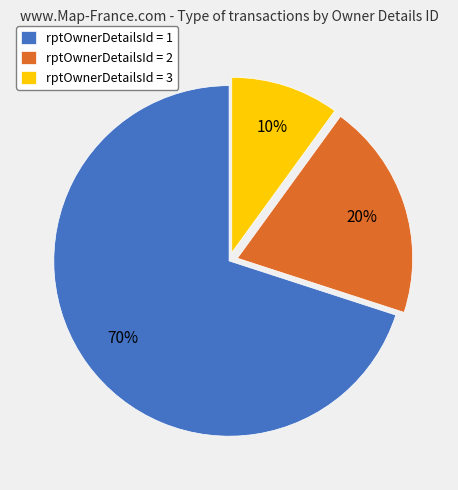

Is there a majority slice in this chart?

Yes